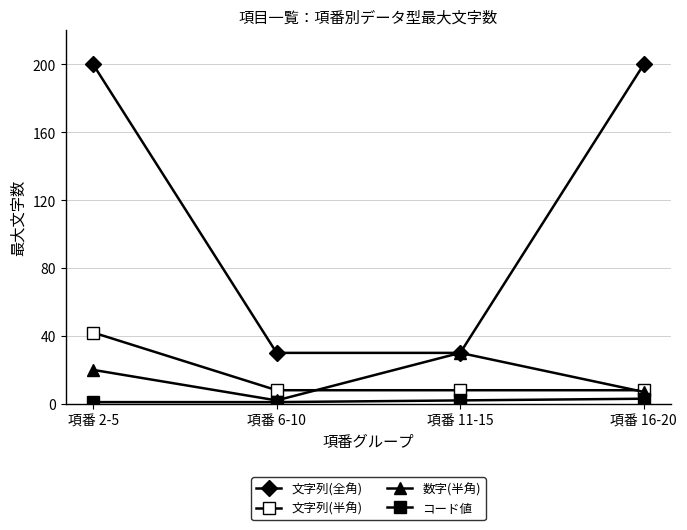

The value of コード値 at 項番 11-15 is 3. True or false?

False